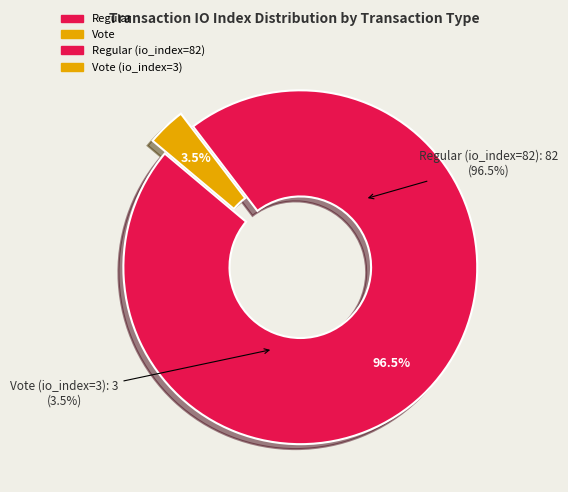

To the nearest percent, what is the combined percentage of Vote (io_index=3) and Regular (io_index=82)?

100%